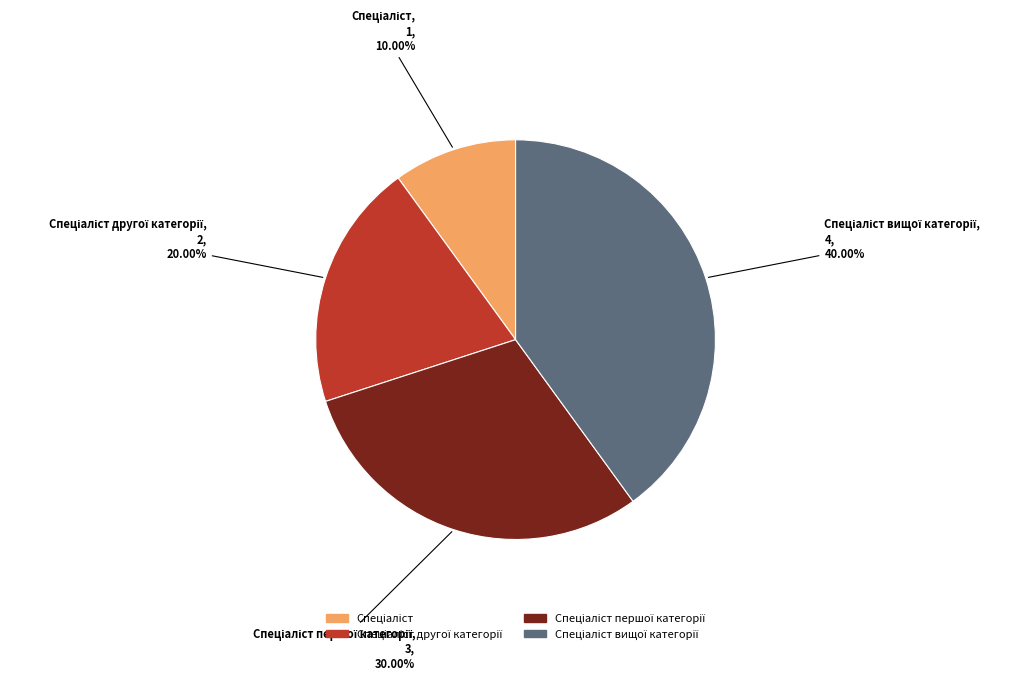

Is there any slice that represents more than half of the pie?

No